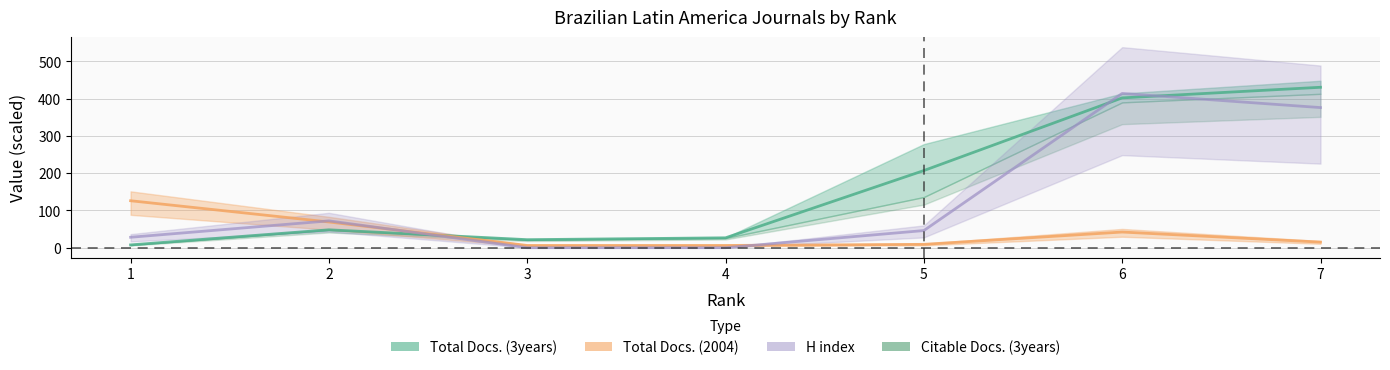

What is the difference between the highest and lowest values at 1?

118.5